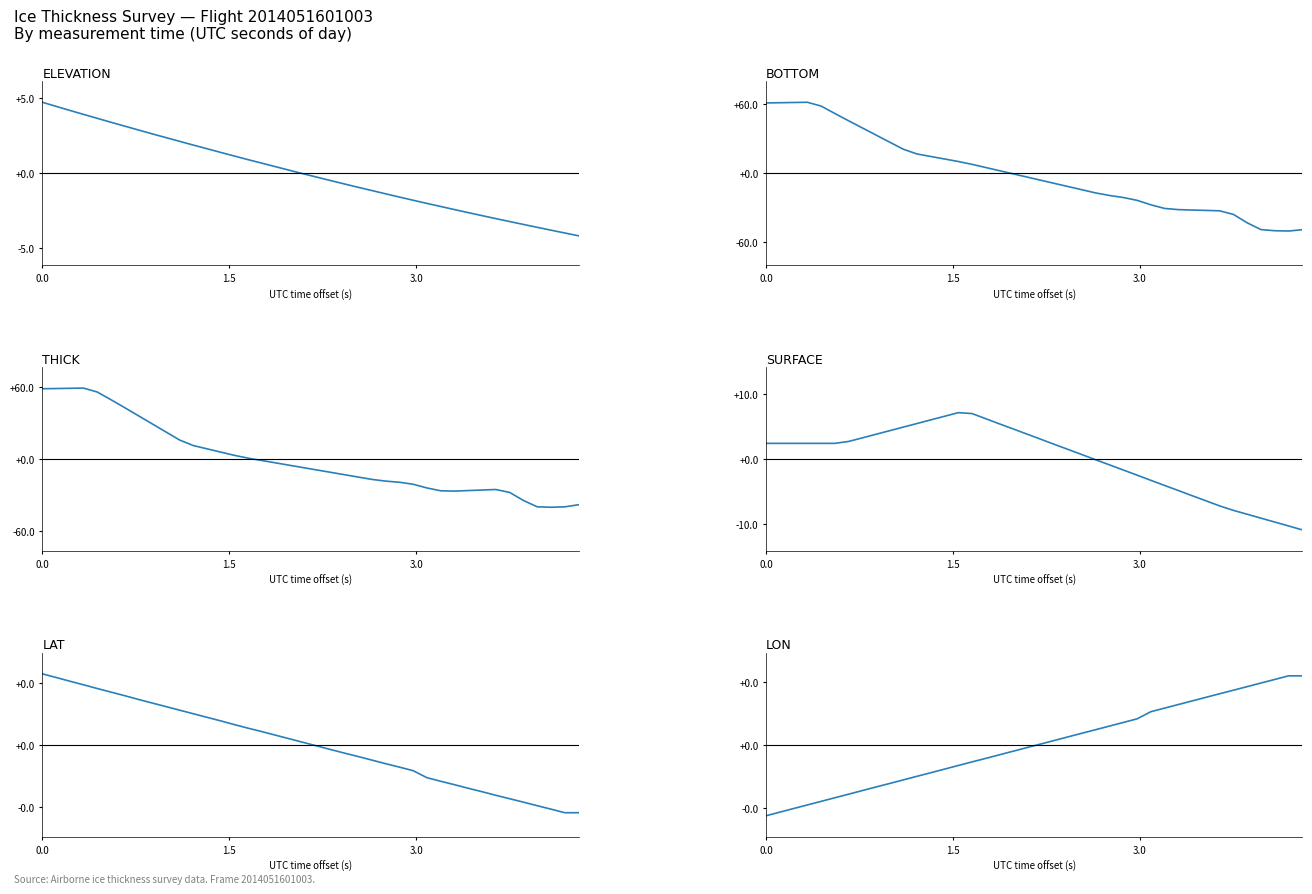

What is the difference between the second highest and minimum values in the BOTTOM series?

111.7